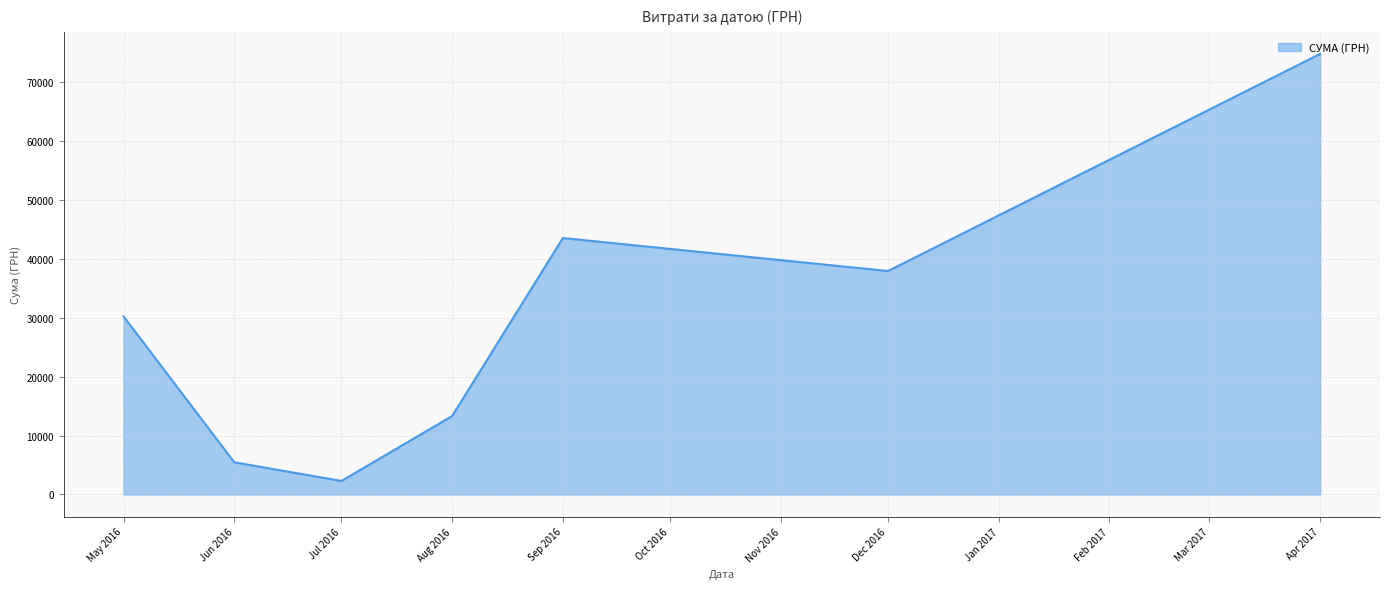

How many values are below 30237?

3